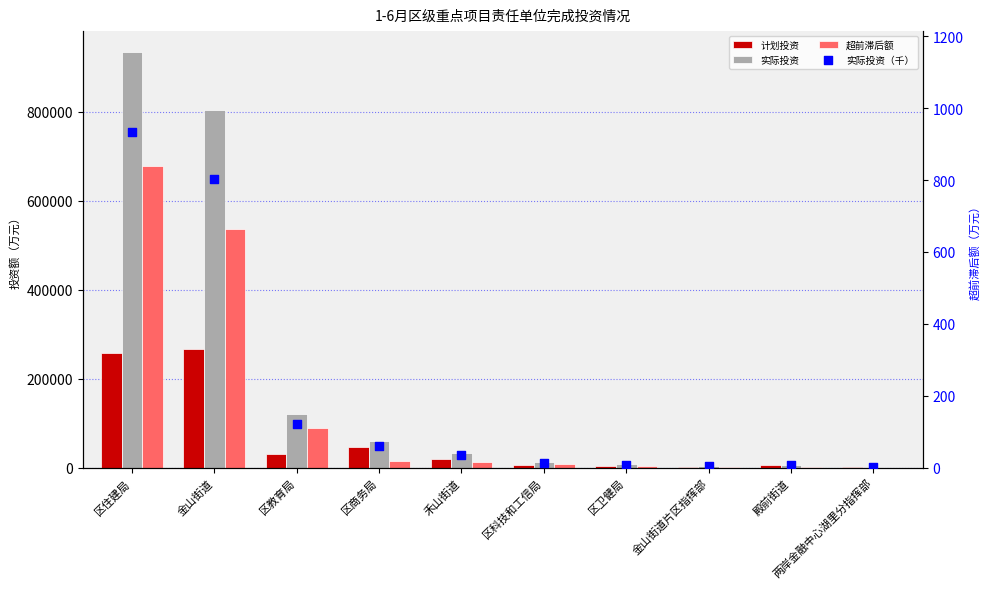

Which series has the largest Y range (max minus min)?

实际投资